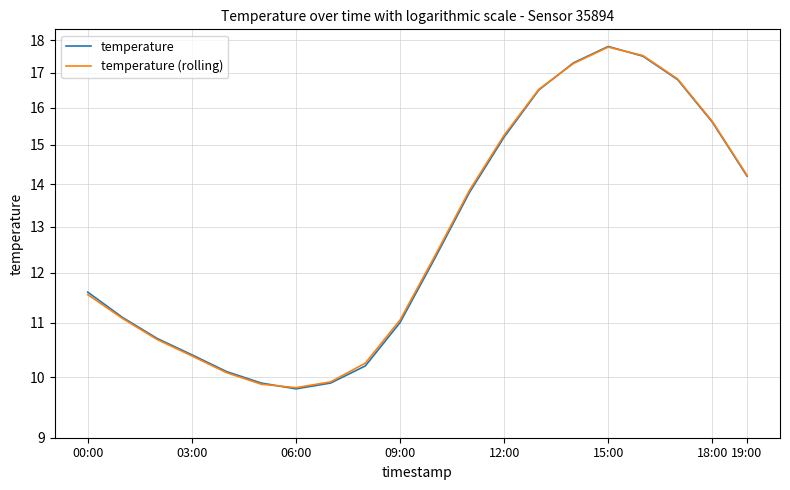

What is the difference between the second highest and minimum values in the temperature series?

7.7